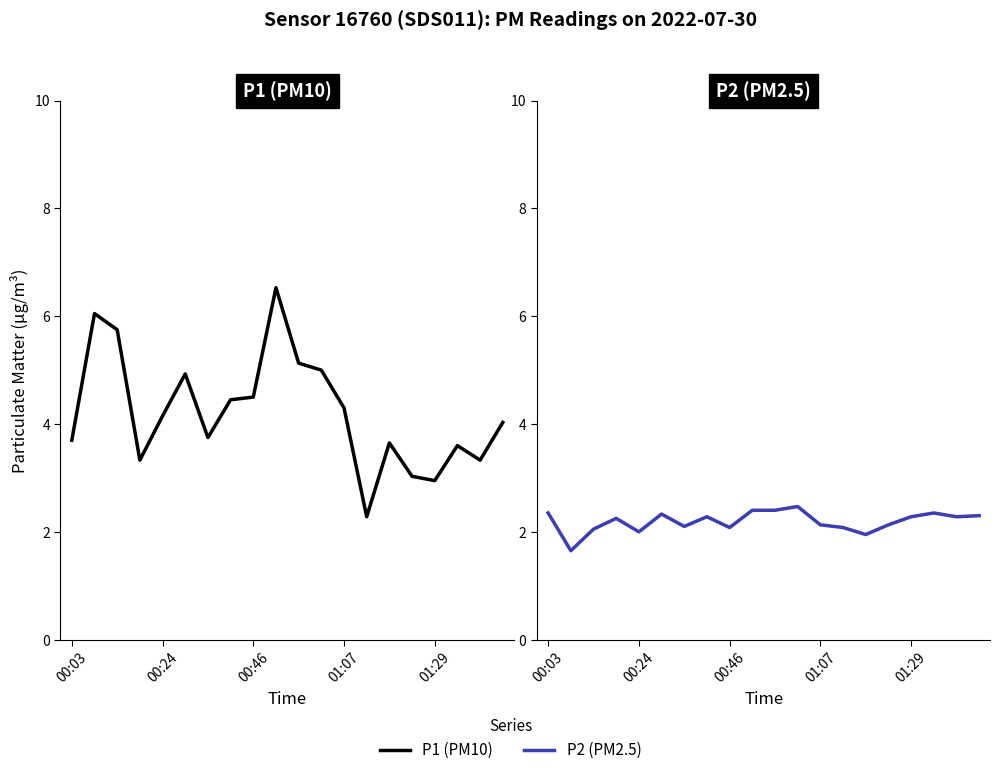

At which category is the sum across all series the highest?

9